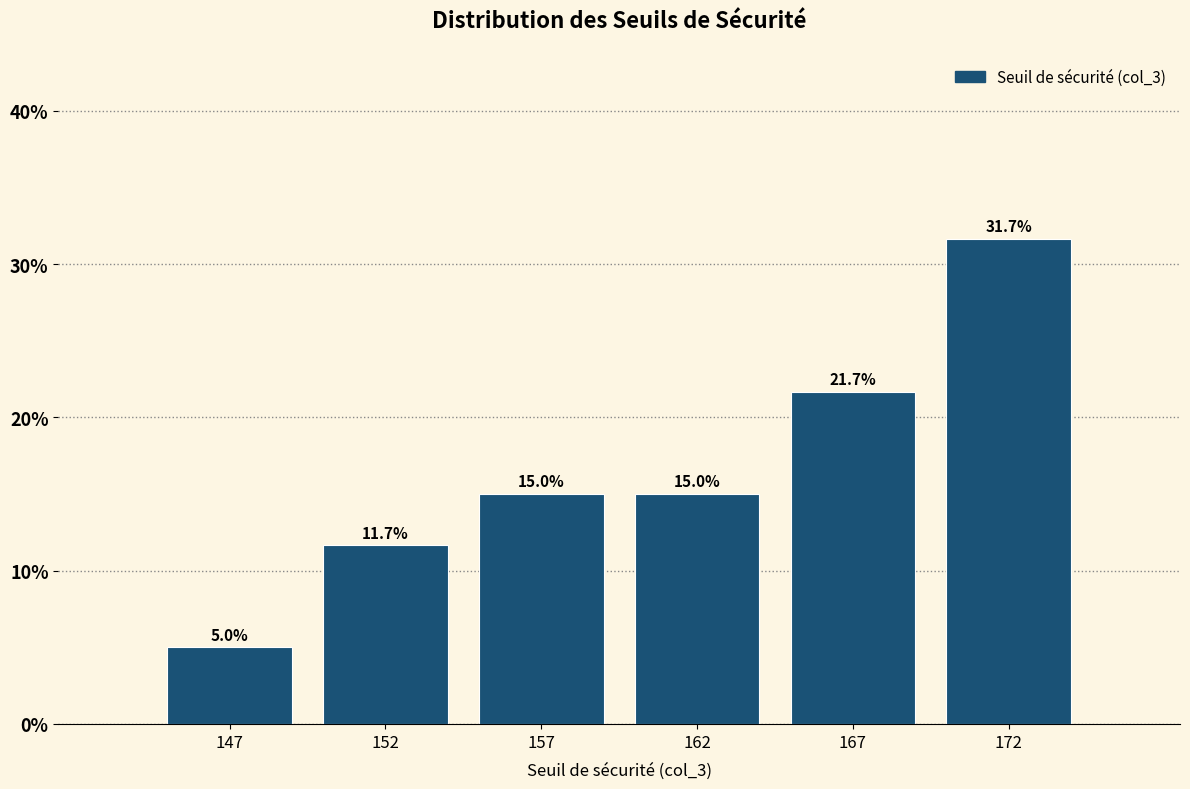

Reading right to left, extract all data points from this chart.

172=31.7	167=21.7	162=15.0	157=15.0	152=11.7	147=5.0